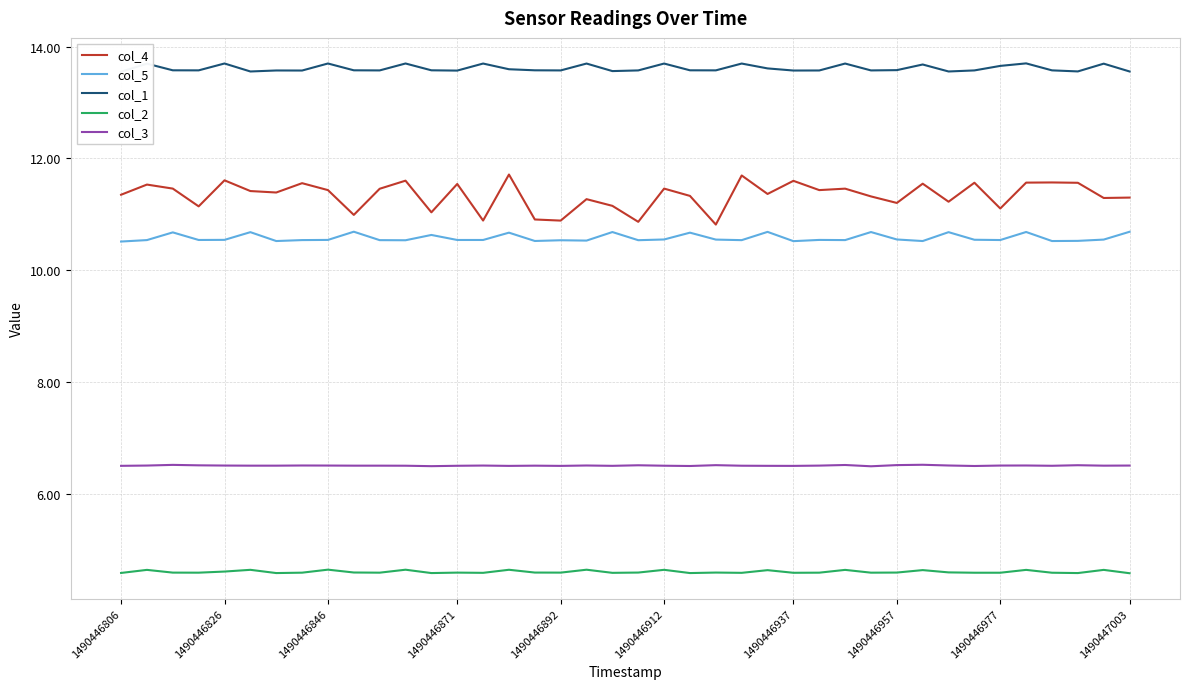

How many distinct data groups are displayed?

5